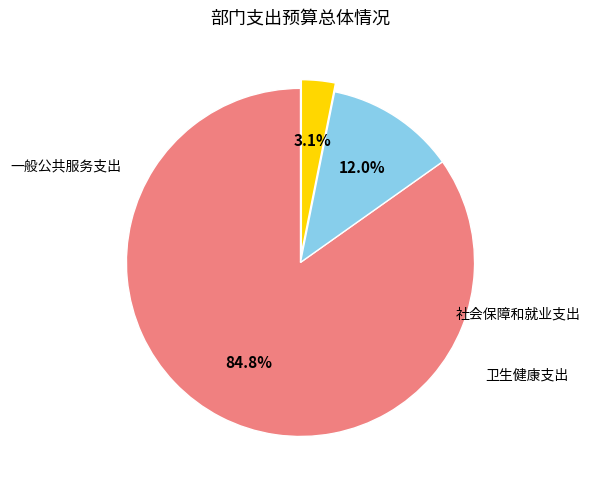

Is there any slice that represents more than half of the pie?

Yes